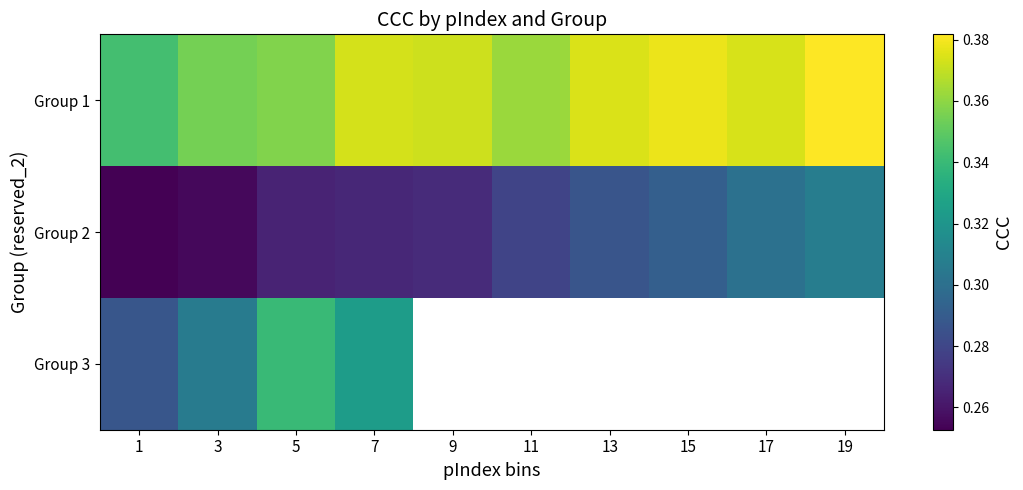

At which category is the sum across all series the highest?

7